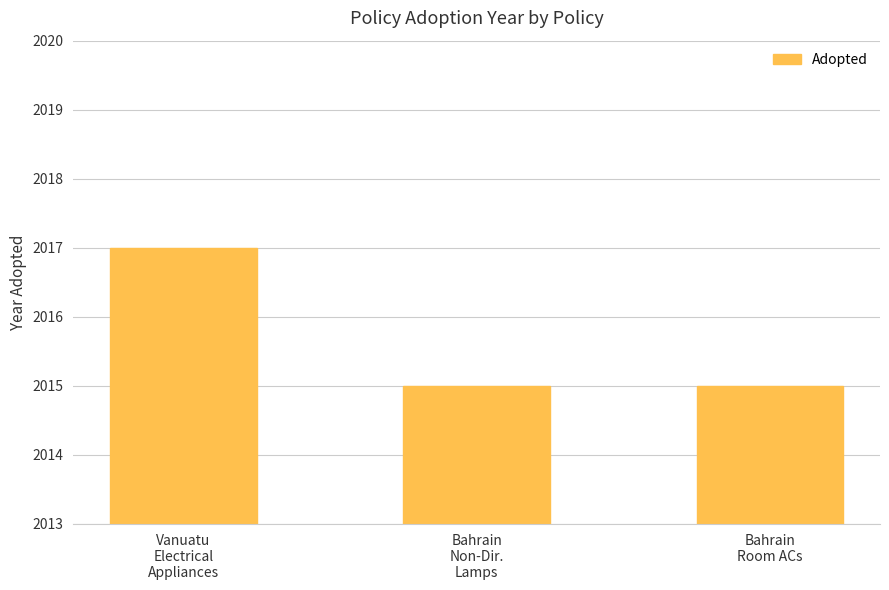

True or false: the data shows 2015 at Bahrain
Non-Dir.
Lamps.

True